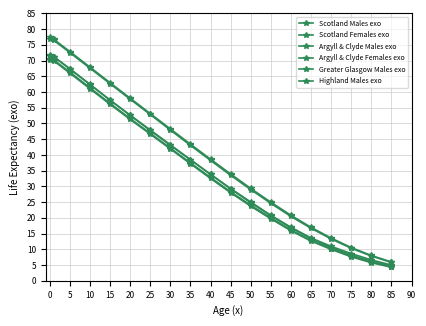

What is the difference between the maximum and second lowest values in the Argyll & Clyde Males exo series?

64.6